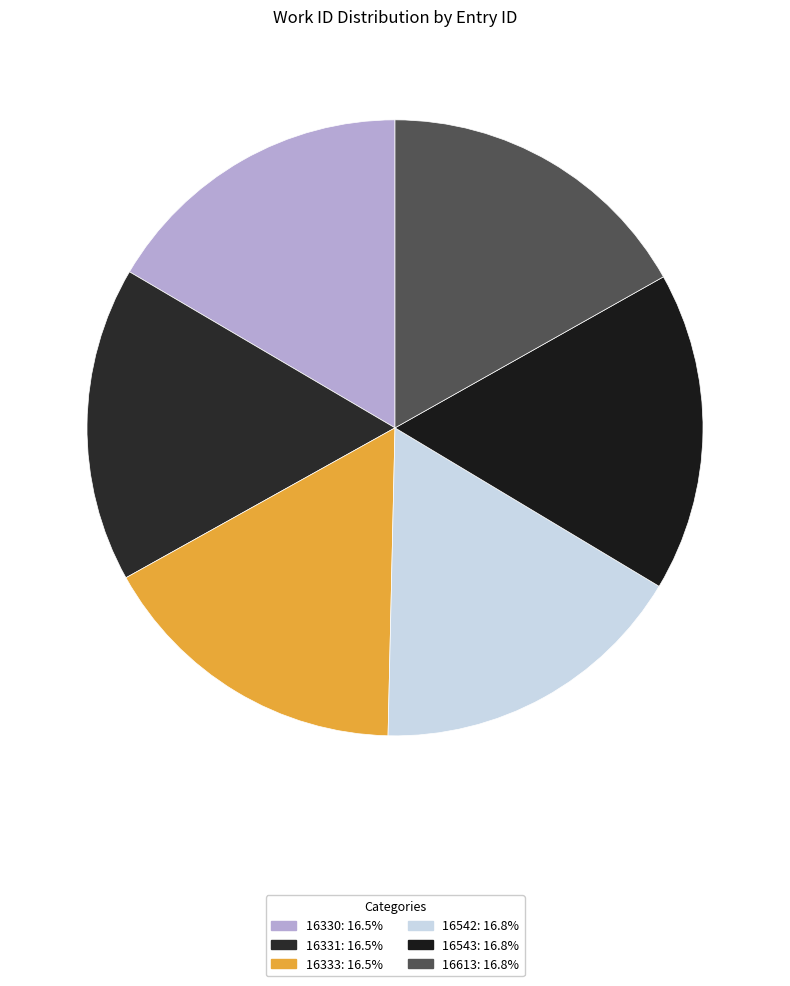

How many segments does this pie chart have?

6